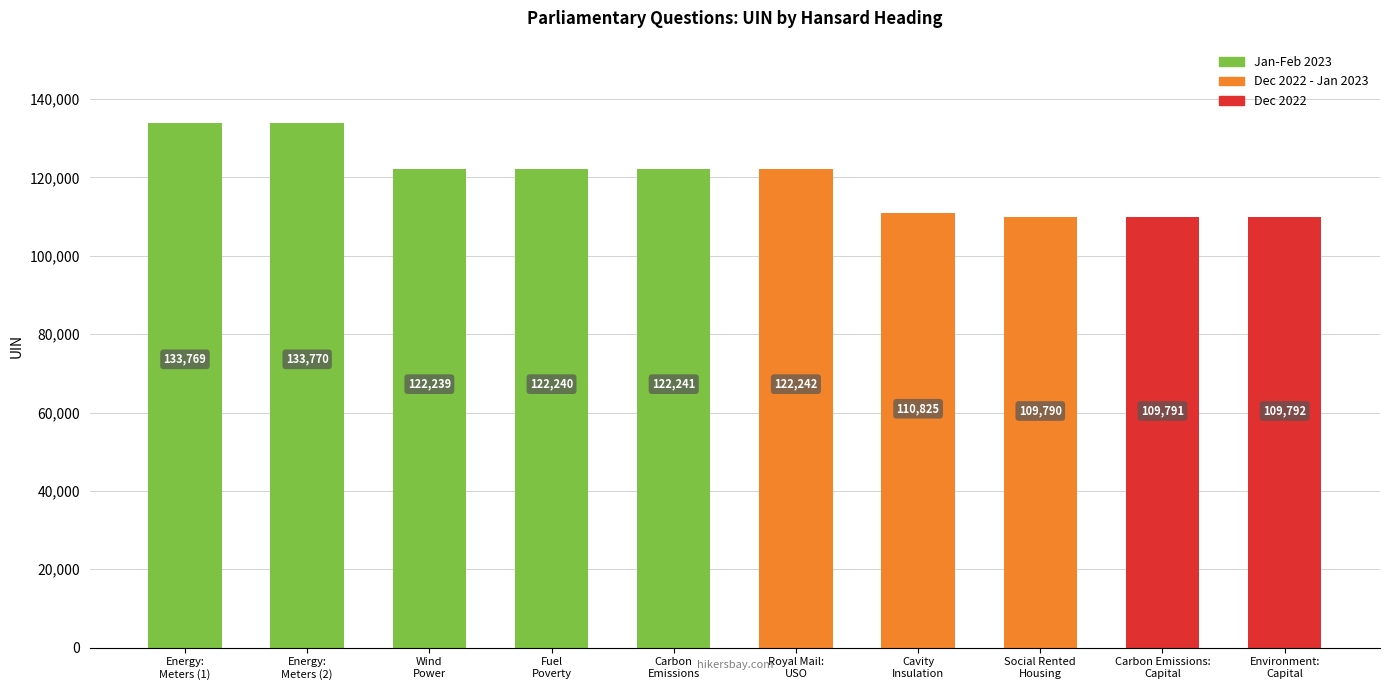

Which category has the highest value across all series?

Energy:
Meters (2)